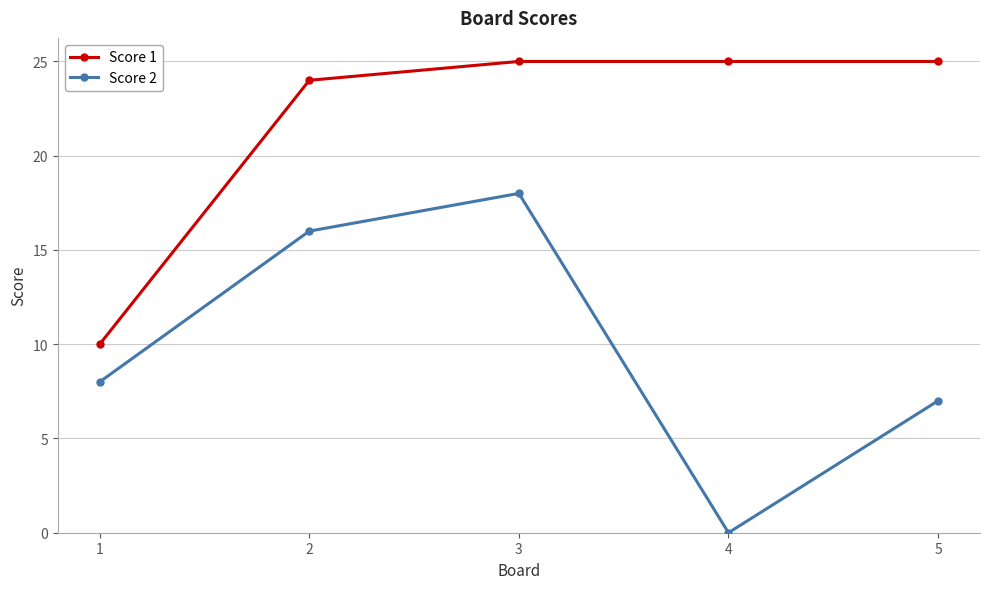

Is it true that Score 1 equals 37 at 2?

False